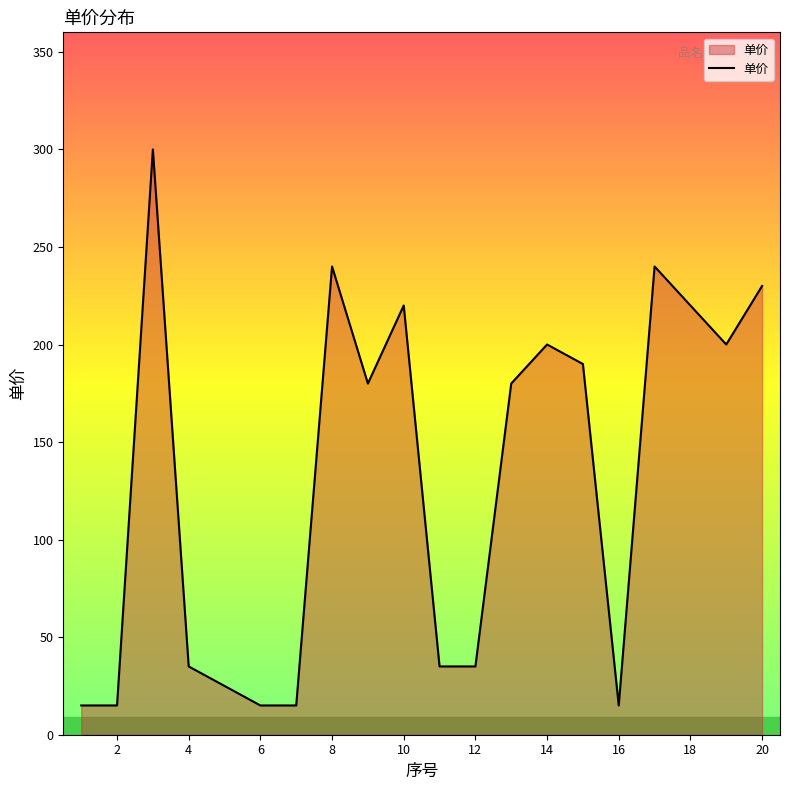

What is the greatest value displayed?

300